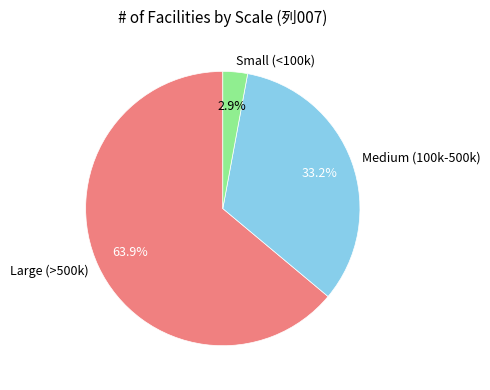

Which slice is the smallest?

Small (<100k)